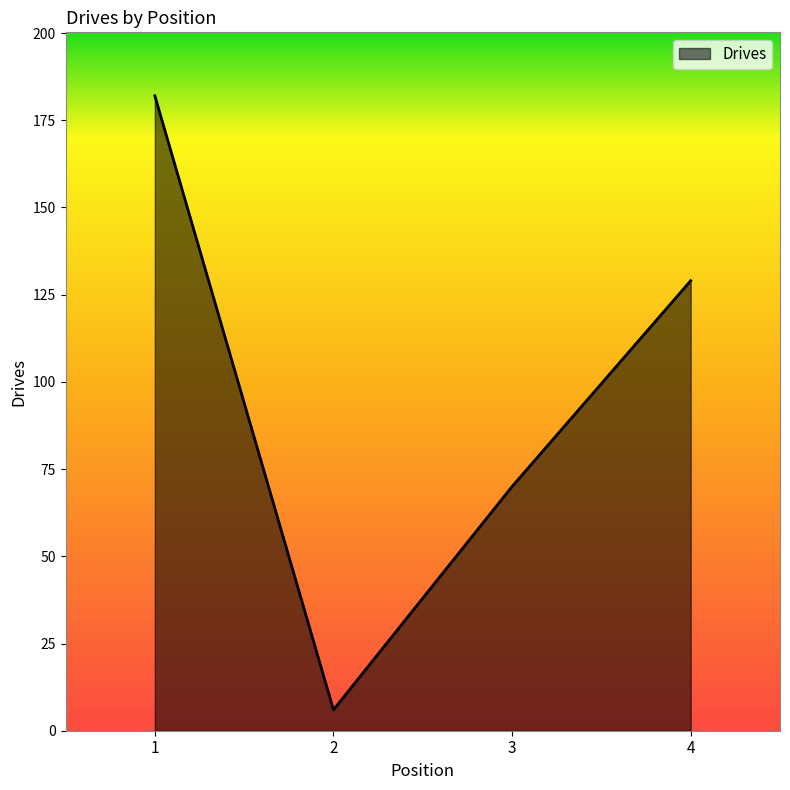

Does the chart have visible grid lines?

No